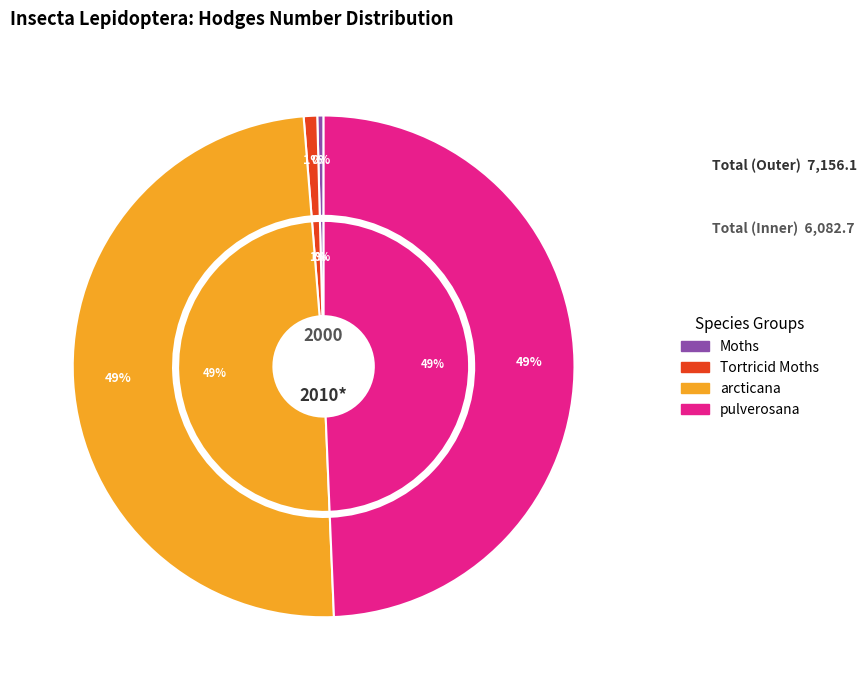

What portion of the pie excludes Moths?

99.6%